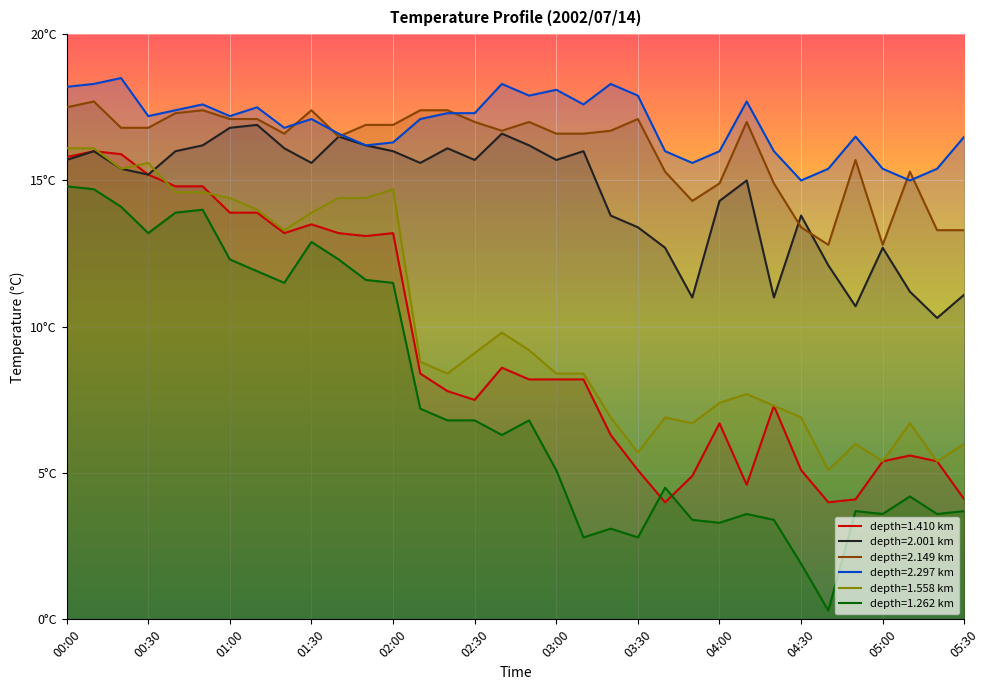

What is the label of the 1st point from the right?

05:30